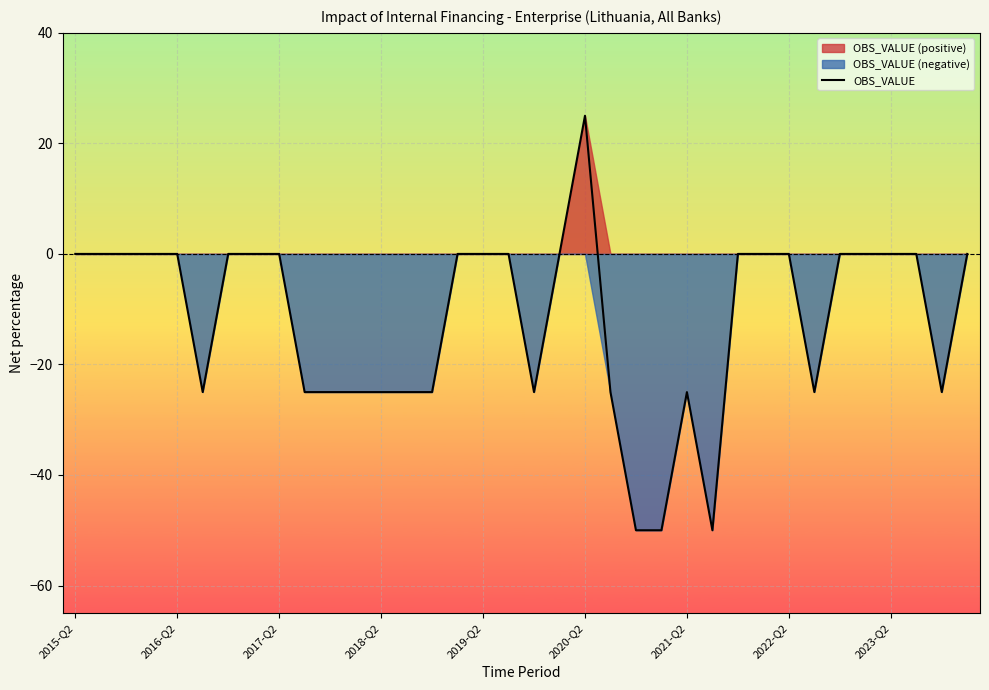

The chart shows a value of -25 at 11. True or false?

True